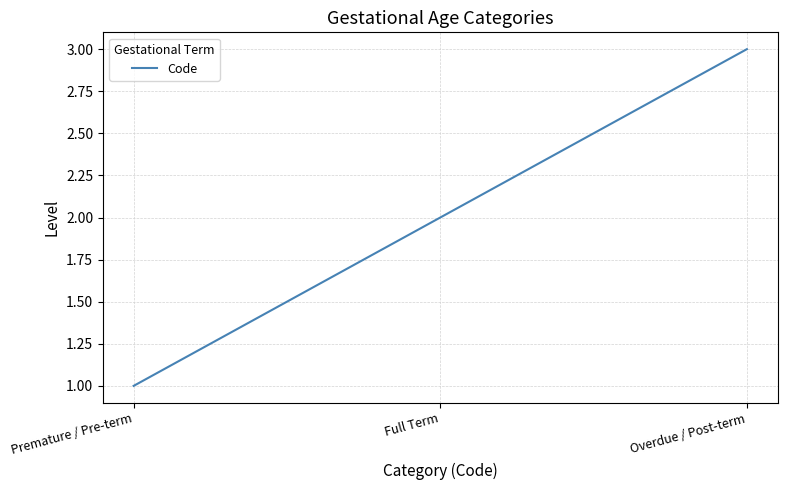

Does the chart display data point markers on the line(s)?

No